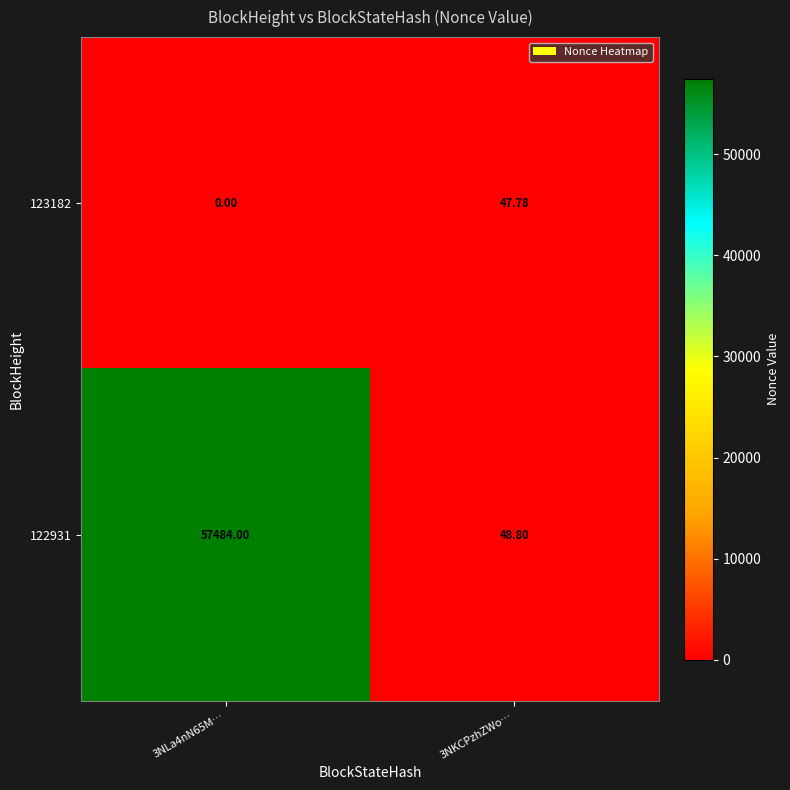

At 3NKCPzhZWo…, list the series in order from largest to smallest.

122931, 123182